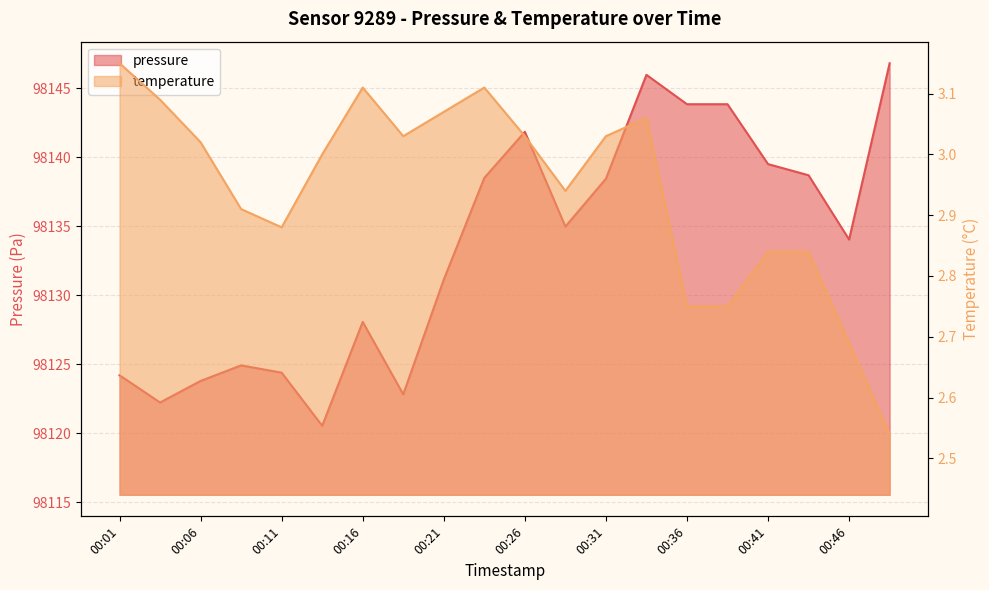

What is the difference between the maximum and minimum values in the pressure series?

26.3